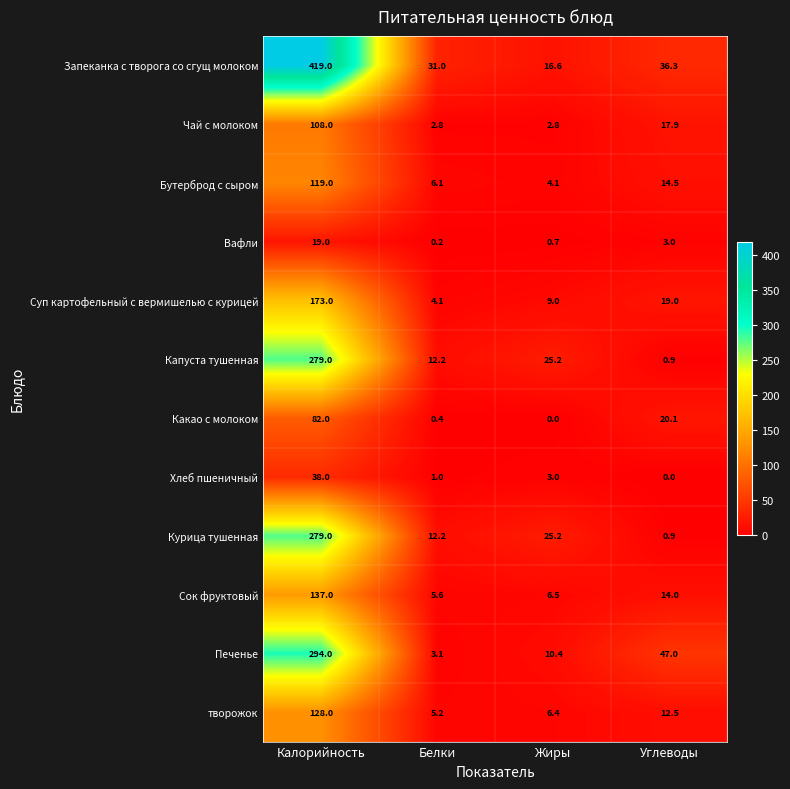

What is the greatest value displayed?

419.0